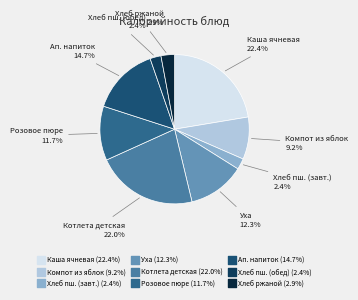

How many slices are in this pie chart?

9